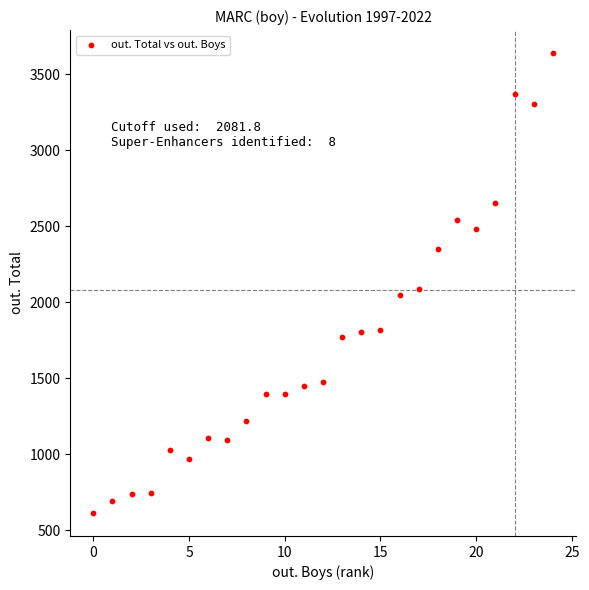

What Y value in the scatter plot is closest to 2127?

2090